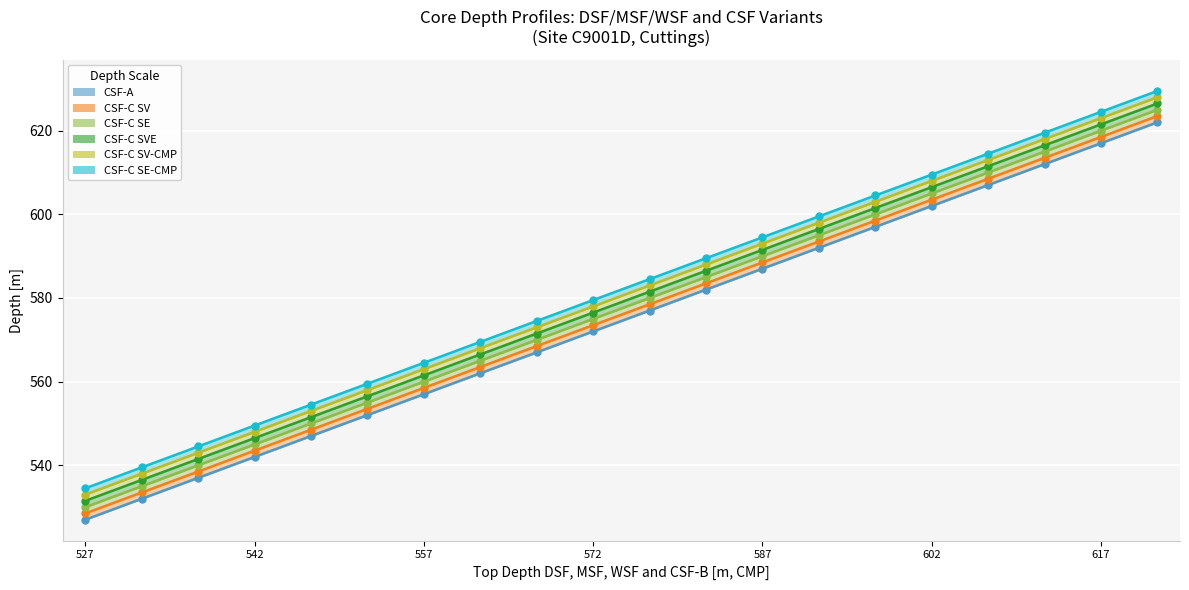

At which category is the sum across all series the highest?

622